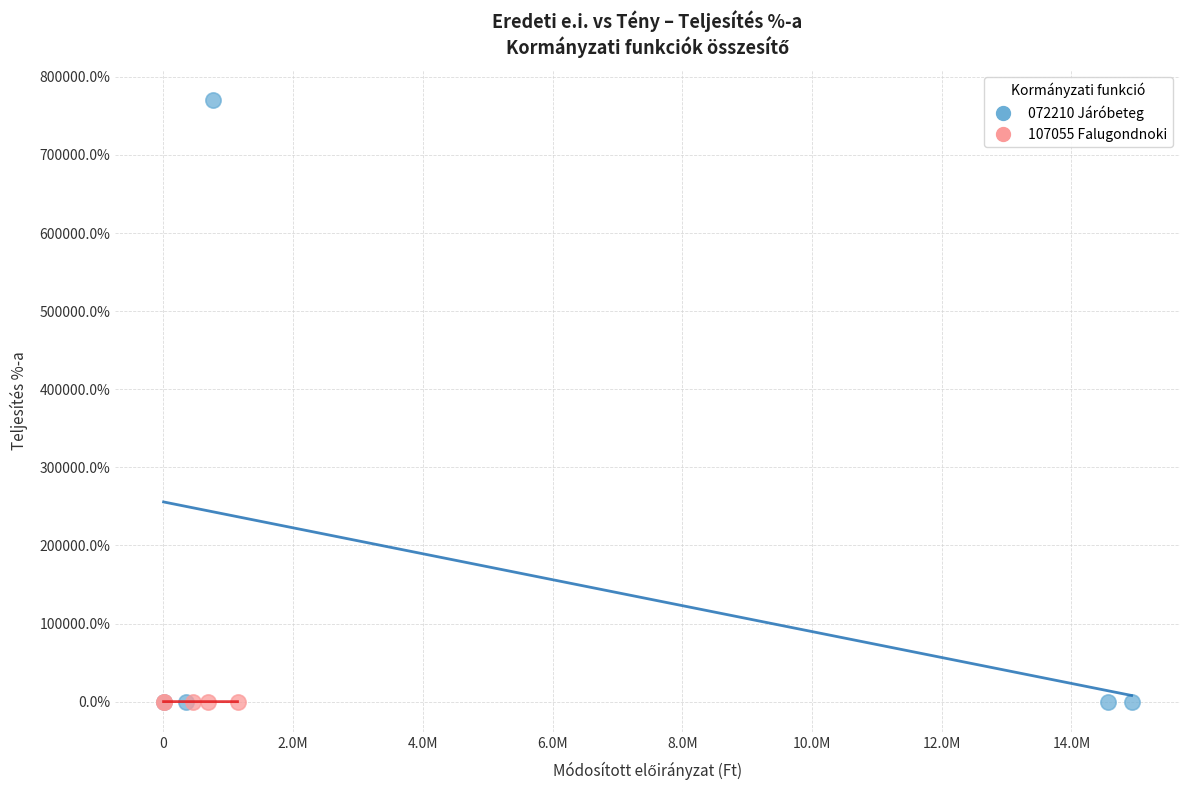

What are all the series names shown in the legend?

072210 Járóbeteg, 107055 Falugondnoki